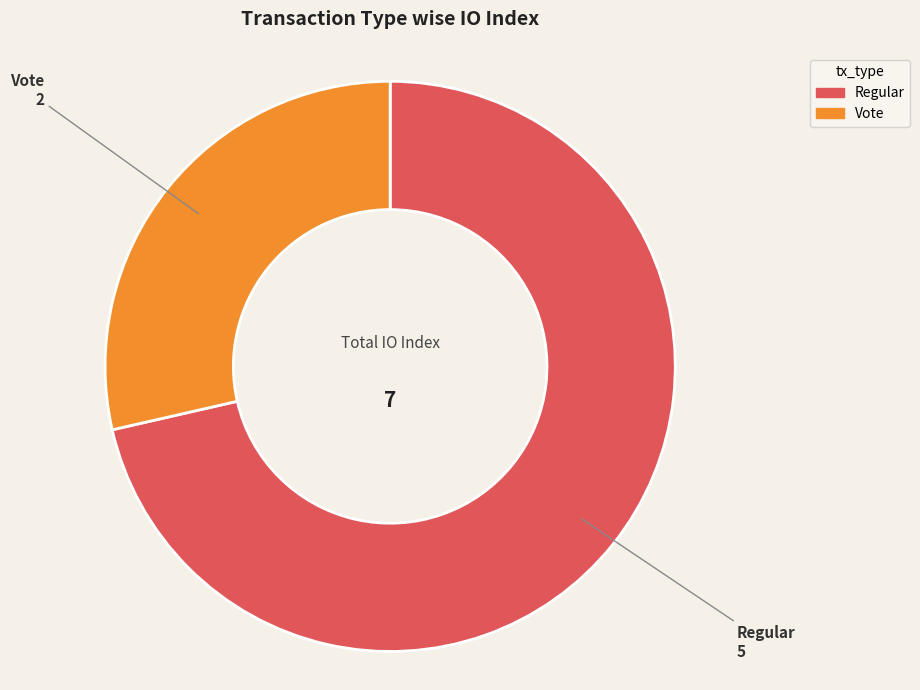

The Vote slice represents 29% of the pie. True or false?

True